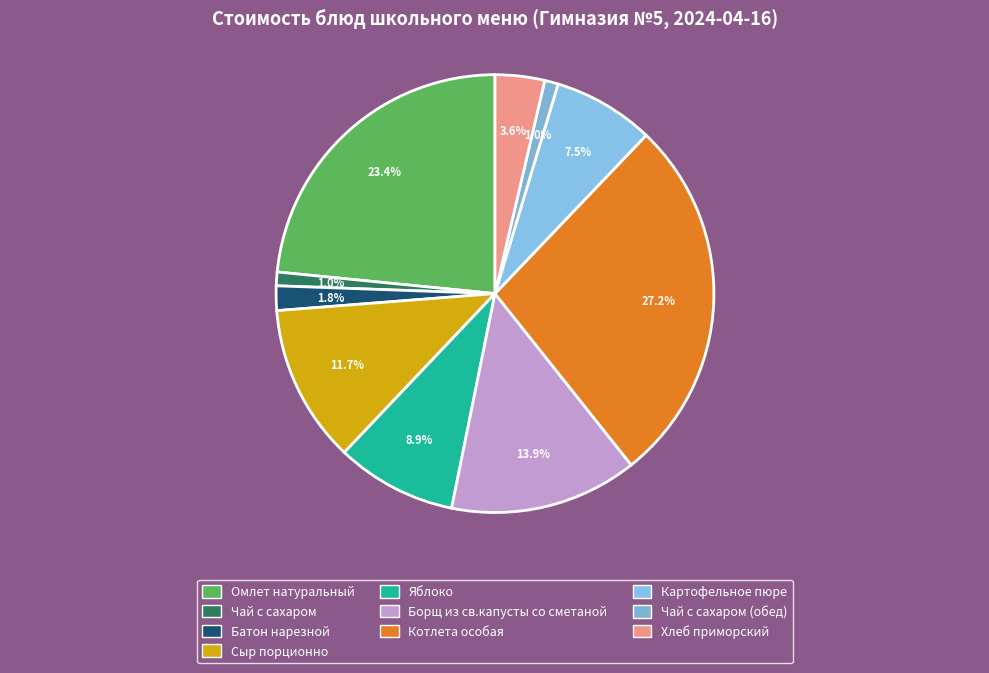

How many segments does this pie chart have?

10